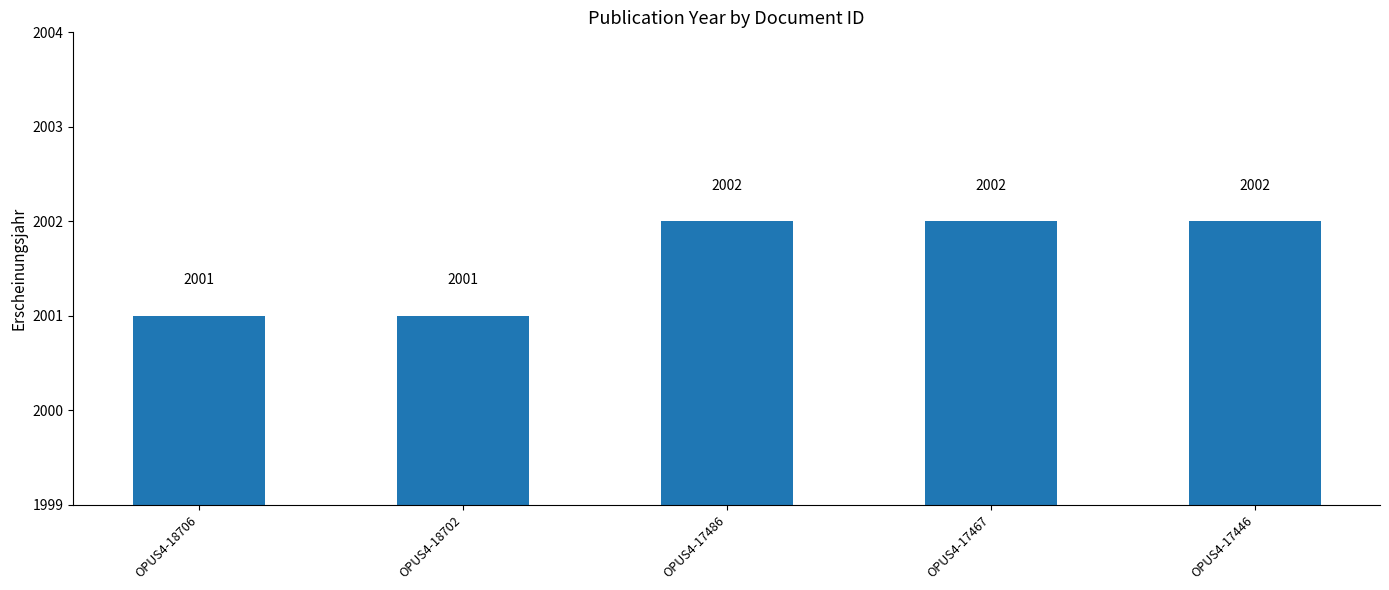

Reading left to right, list all the values displayed in this chart.

OPUS4-18706=2001	OPUS4-18702=2001	OPUS4-17486=2002	OPUS4-17467=2002	OPUS4-17446=2002